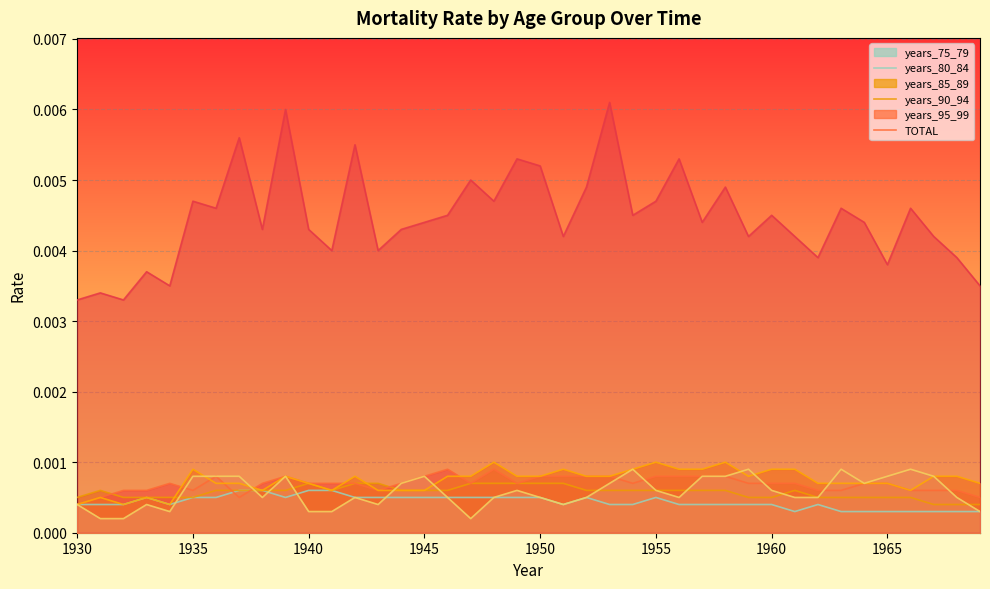

After their last crossing, which series has the higher values: years_95_99 or years_75_79?

years_95_99